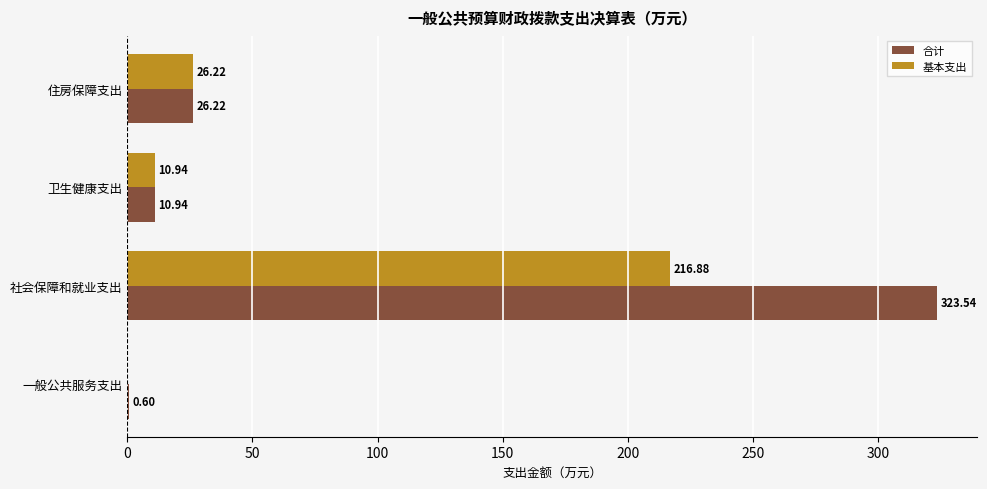

Where is 合计 nearest to the value 162?

住房保障支出